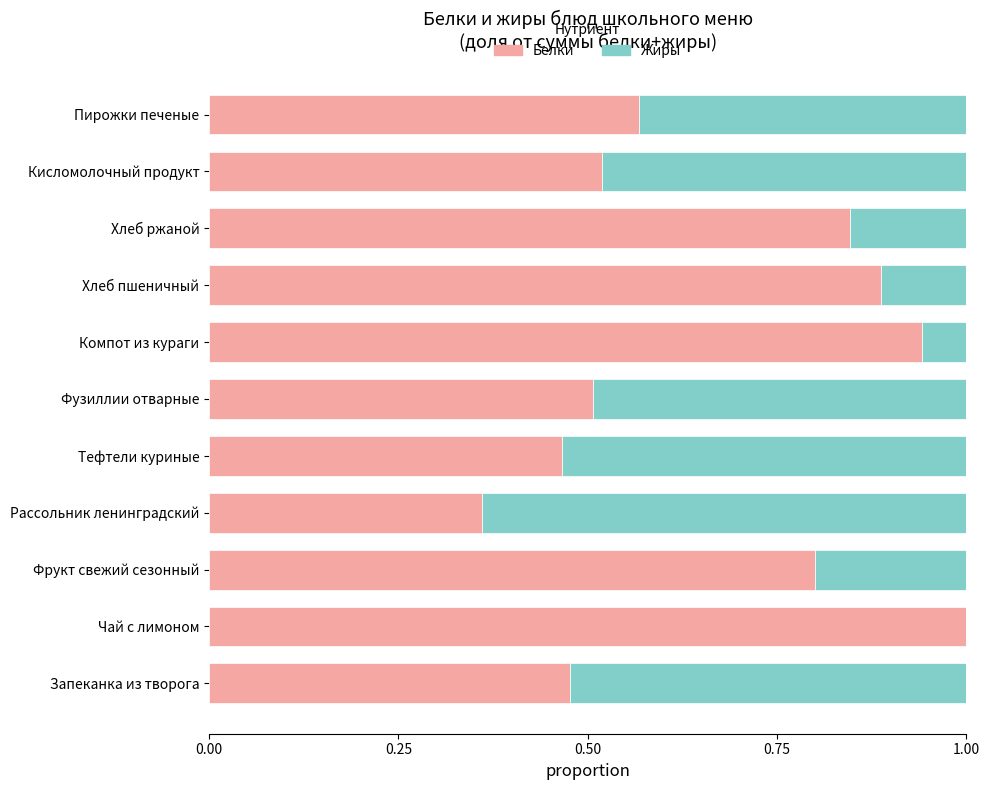

What is the highest value of the Белки series?

1.0